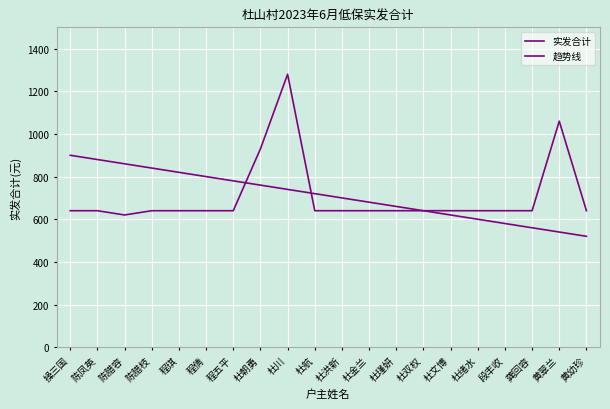

Does the chart have visible grid lines?

Yes